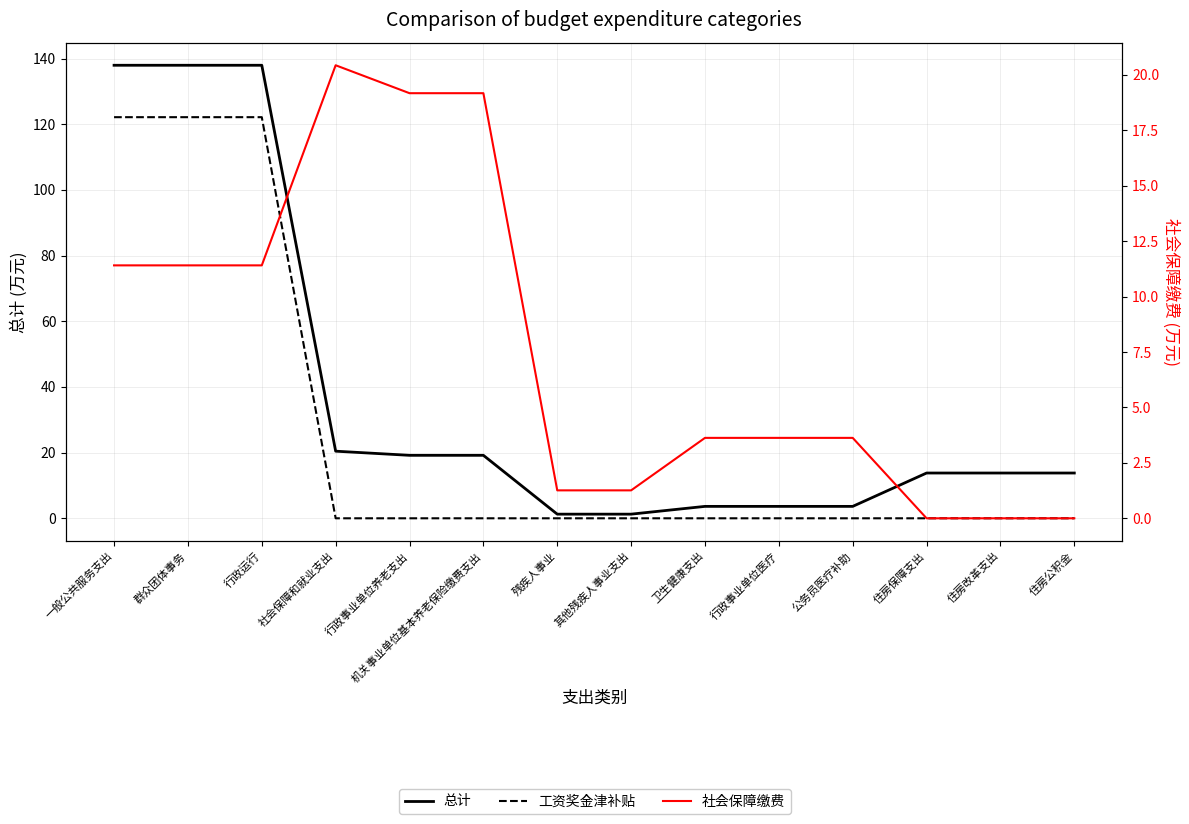

True or false: 工资奖金津补贴 has a value of 37.0 at 行政事业单位医疗.

False